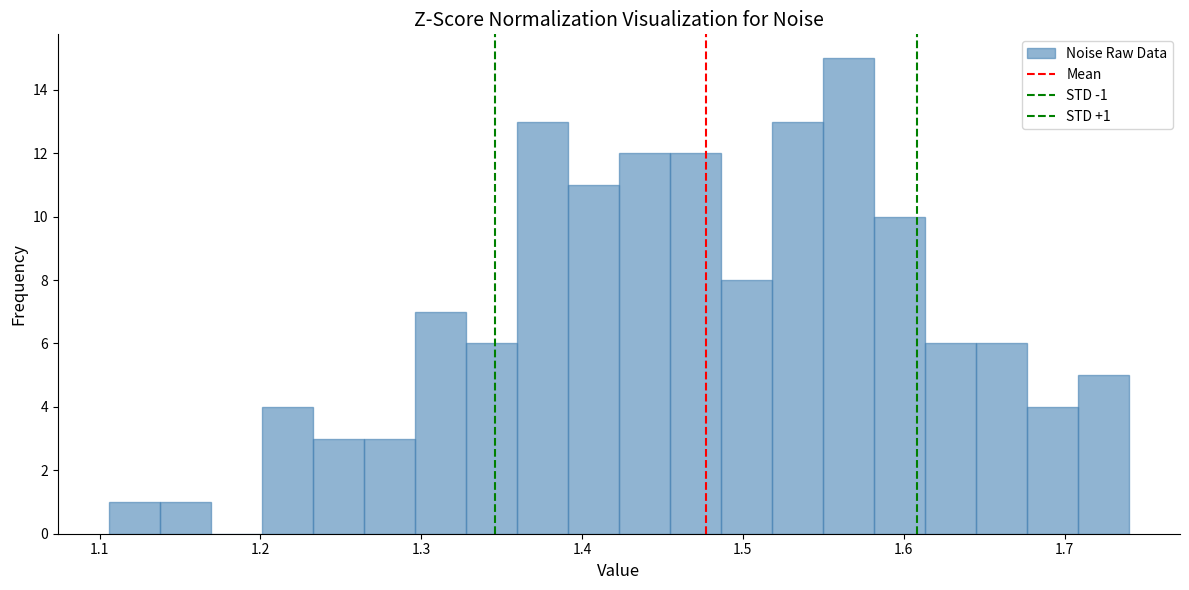

Around what value on the x-axis is the tallest bar? Give the approximate position of its centre, as read against the axis.

1.57